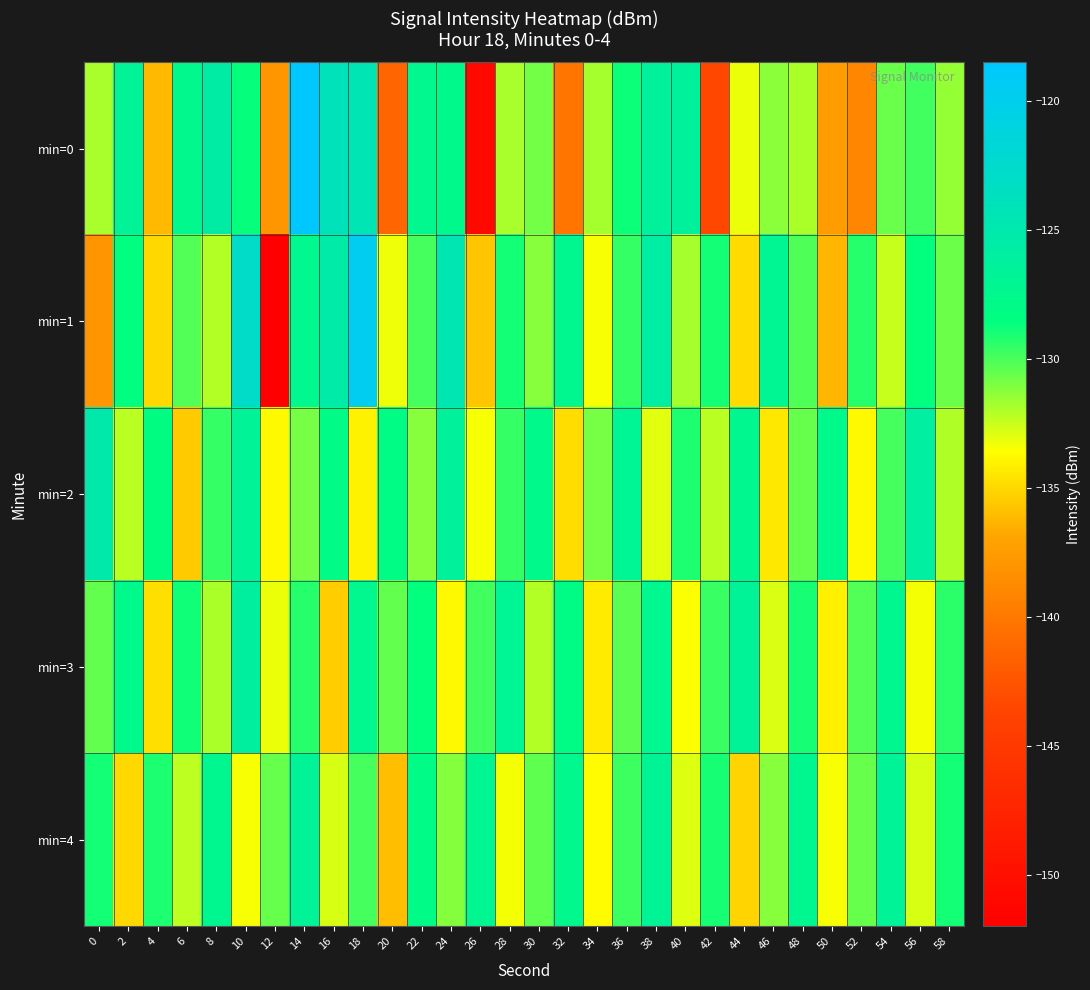

Between 52 and 22, which is larger?

22